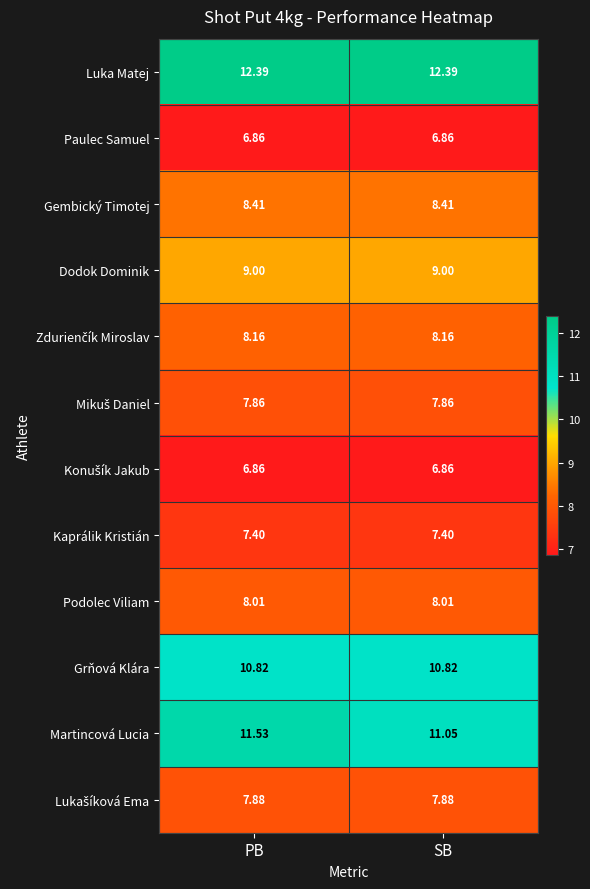

Which series has the largest total across all categories?

Luka Matej